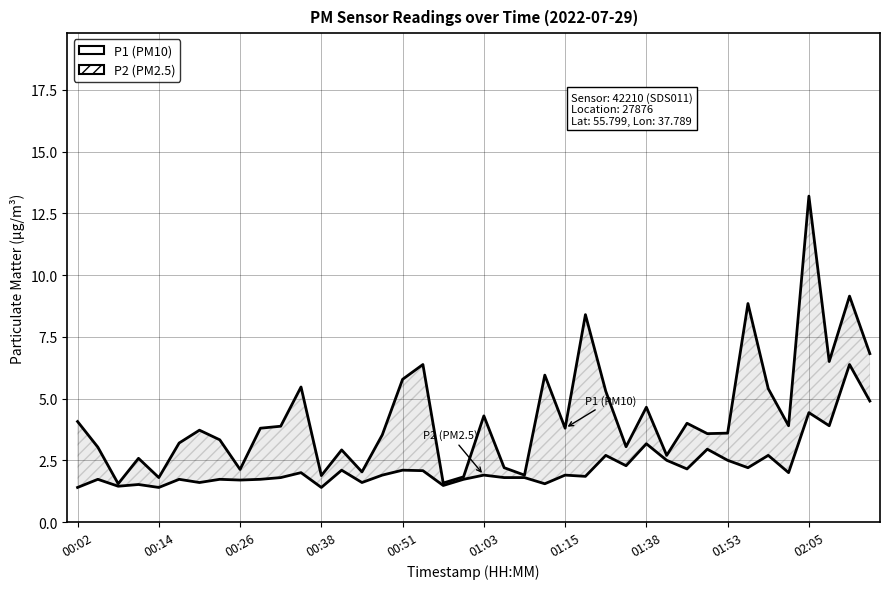

True or false: P1 (PM10) and P2 (PM2.5) cross at least once.

False